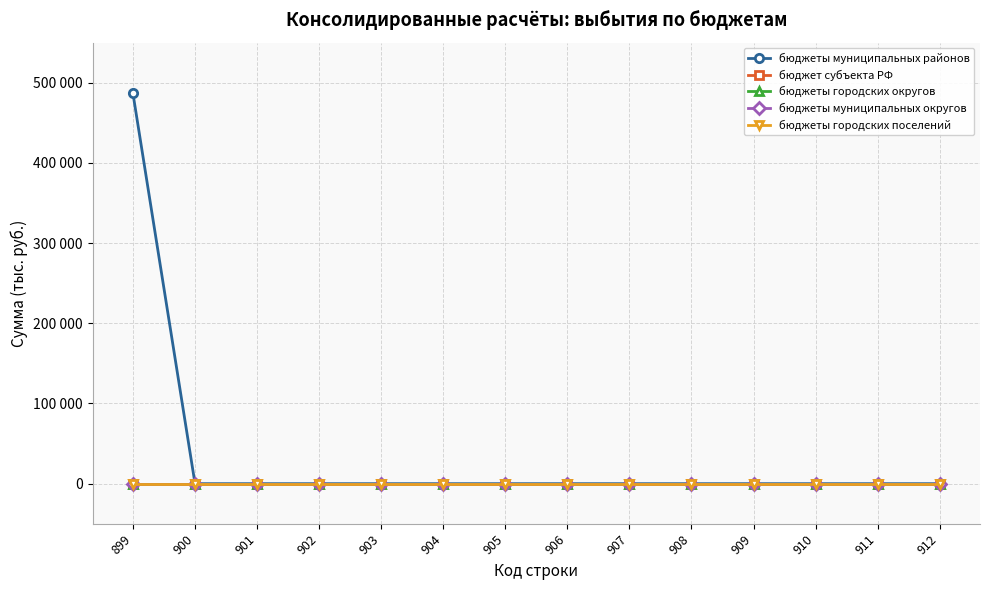

Rank the categories by бюджеты городских округов value from highest to lowest.

899, 900, 901, 902, 903, 904, 905, 906, 907, 908, 909, 910, 911, 912